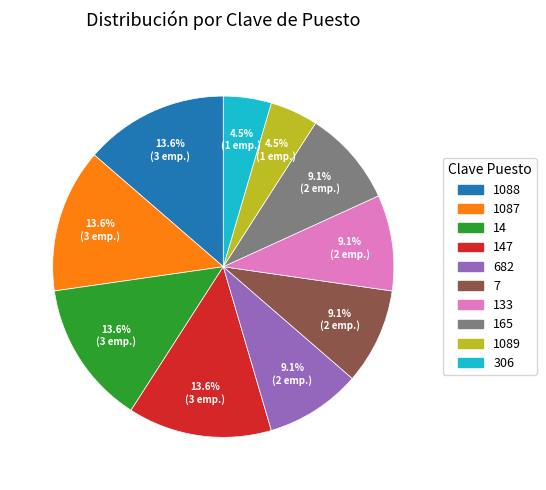

Is there any slice that represents more than half of the pie?

No